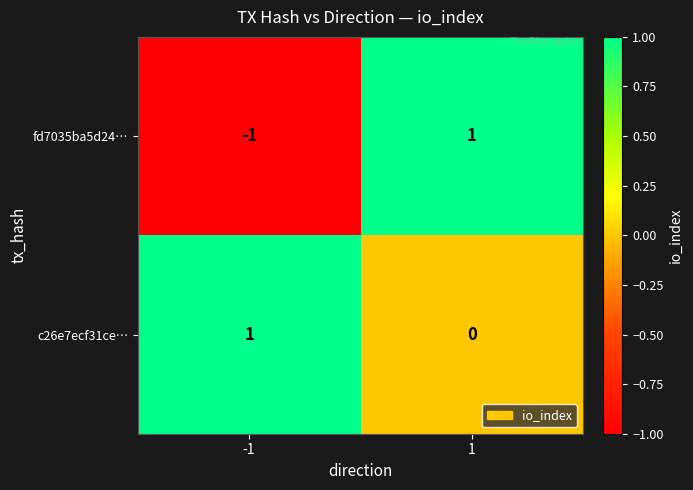

Is it true that fd7035ba5d24… equals 0 at -1?

False